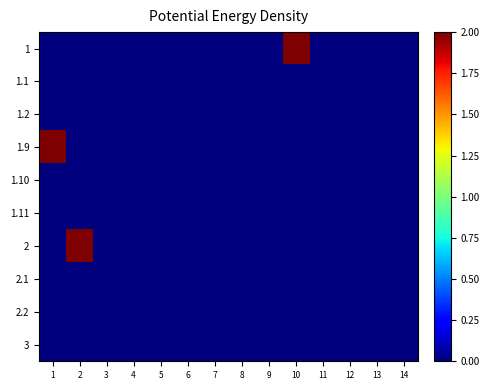

Reading left to right, extract all data points from this chart.

1: 1=0	2=0	3=0	4=0	5=0	6=0	7=0	8=0	9=0	10=2	11=0	12=0	13=0	14=0
1.1: 1=0	2=0	3=0	4=0	5=0	6=0	7=0	8=0	9=0	10=0	11=0	12=0	13=0	14=0
1.2: 1=0	2=0	3=0	4=0	5=0	6=0	7=0	8=0	9=0	10=0	11=0	12=0	13=0	14=0
1.9: 1=2	2=0	3=0	4=0	5=0	6=0	7=0	8=0	9=0	10=0	11=0	12=0	13=0	14=0
1.10: 1=0	2=0	3=0	4=0	5=0	6=0	7=0	8=0	9=0	10=0	11=0	12=0	13=0	14=0
1.11: 1=0	2=0	3=0	4=0	5=0	6=0	7=0	8=0	9=0	10=0	11=0	12=0	13=0	14=0
2: 1=0	2=2	3=0	4=0	5=0	6=0	7=0	8=0	9=0	10=0	11=0	12=0	13=0	14=0
2.1: 1=0	2=0	3=0	4=0	5=0	6=0	7=0	8=0	9=0	10=0	11=0	12=0	13=0	14=0
2.2: 1=0	2=0	3=0	4=0	5=0	6=0	7=0	8=0	9=0	10=0	11=0	12=0	13=0	14=0
3: 1=0	2=0	3=0	4=0	5=0	6=0	7=0	8=0	9=0	10=0	11=0	12=0	13=0	14=0